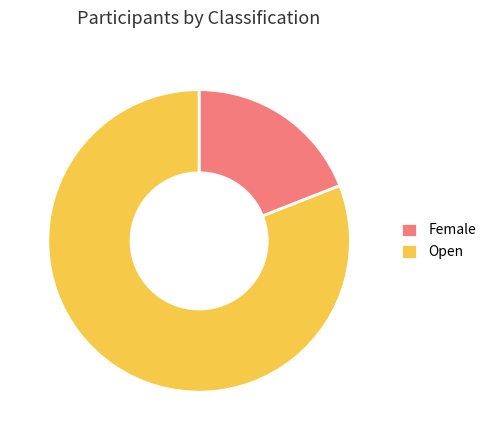

Rank the categories by value from lowest to highest.

Female, Open